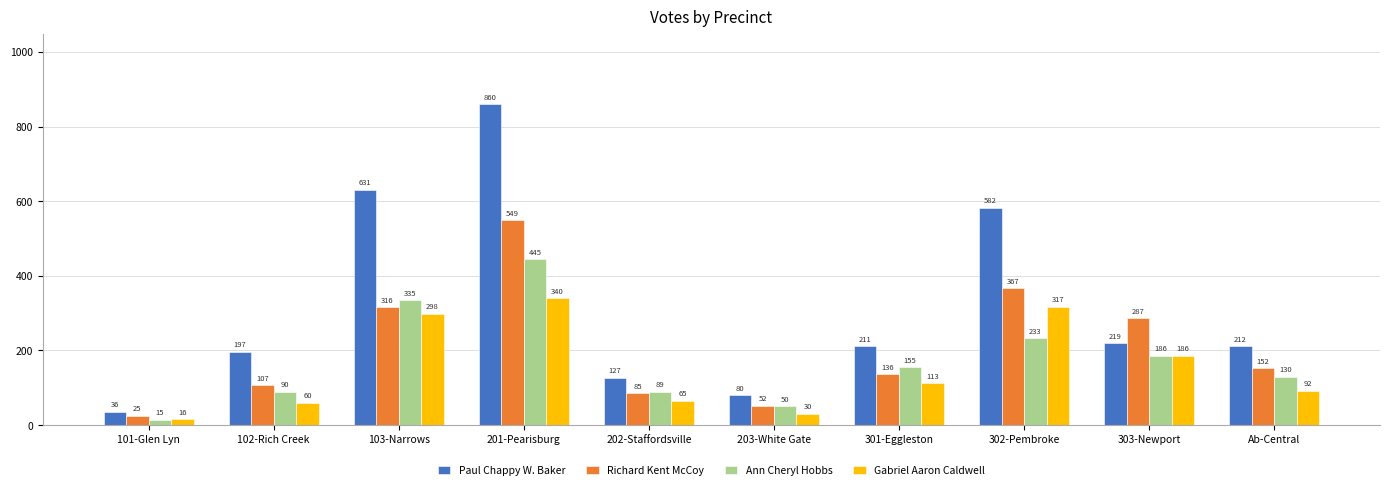

The value of Paul Chappy W. Baker at 103-Narrows is 631. True or false?

True